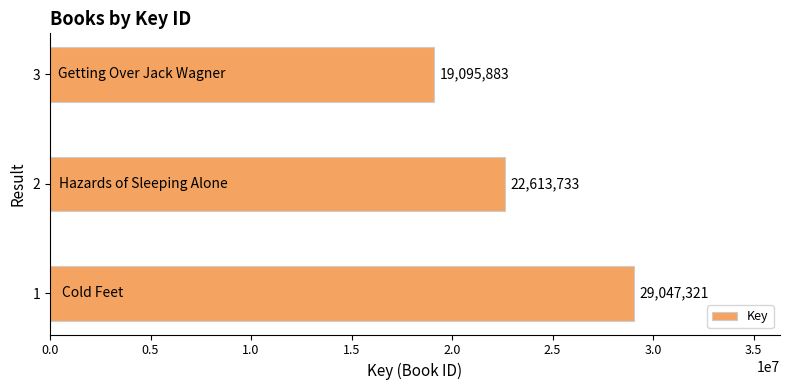

Reading bottom to top, what are all the values shown in this chart?

29047321	22613733	19095883